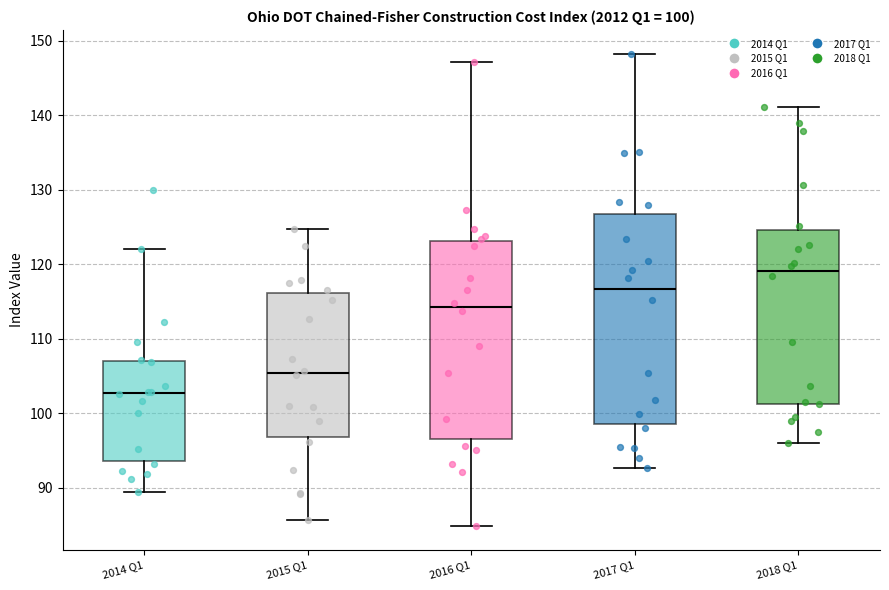

Which box is the tallest, from its lower edge to its upper edge?

2017 Q1